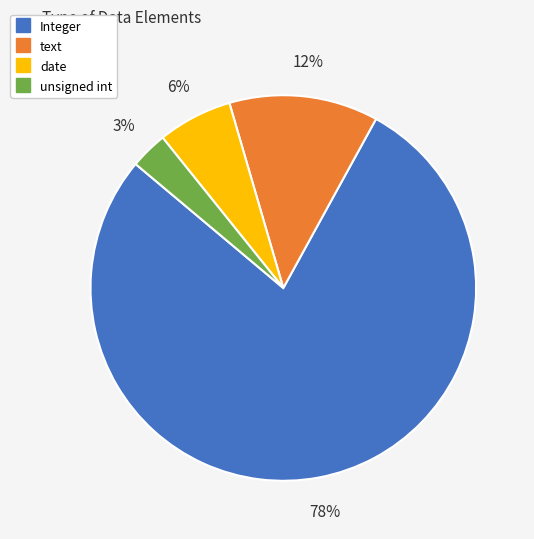

Which category has the smallest portion of the pie?

unsigned int